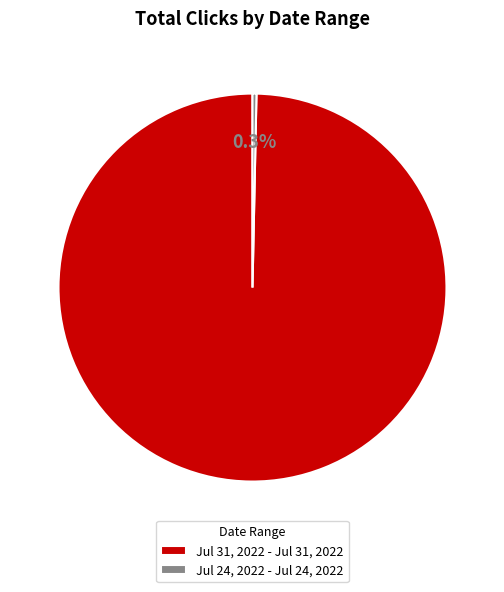

Between Jul 24, 2022 - Jul 24, 2022 and Jul 31, 2022 - Jul 31, 2022, which is larger?

Jul 31, 2022 - Jul 31, 2022